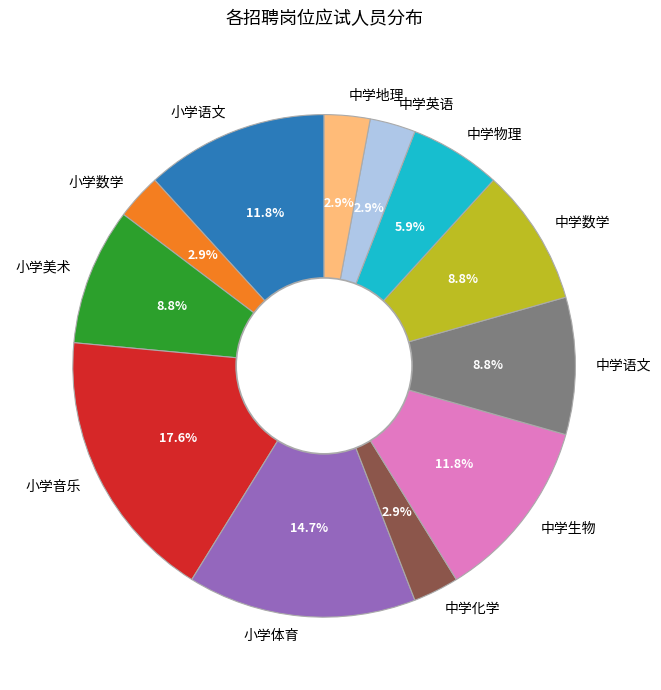

True or false: 中学英语 accounts for 3% of the total.

True